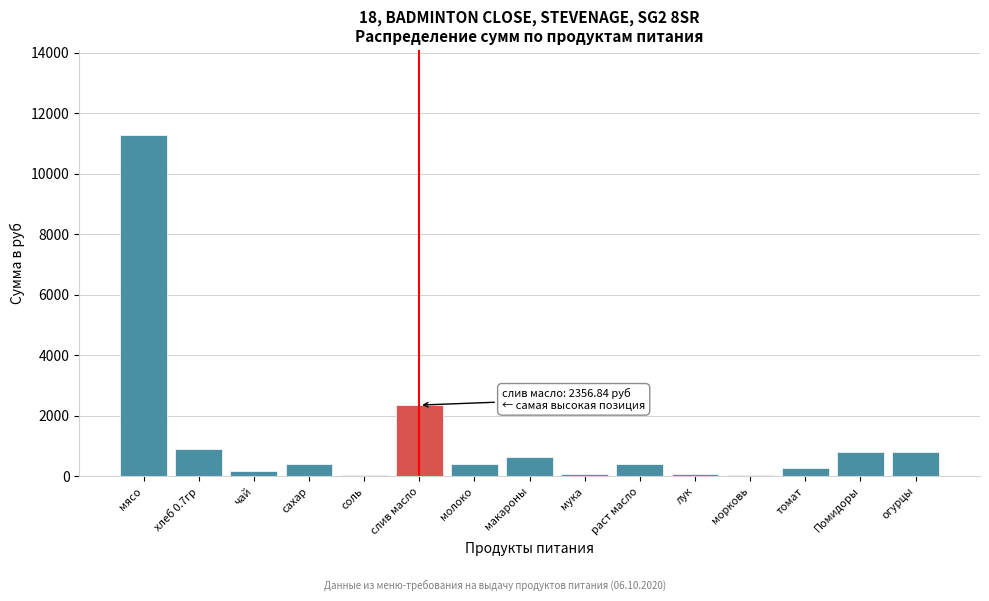

Between лук and раст масло, which is larger?

раст масло